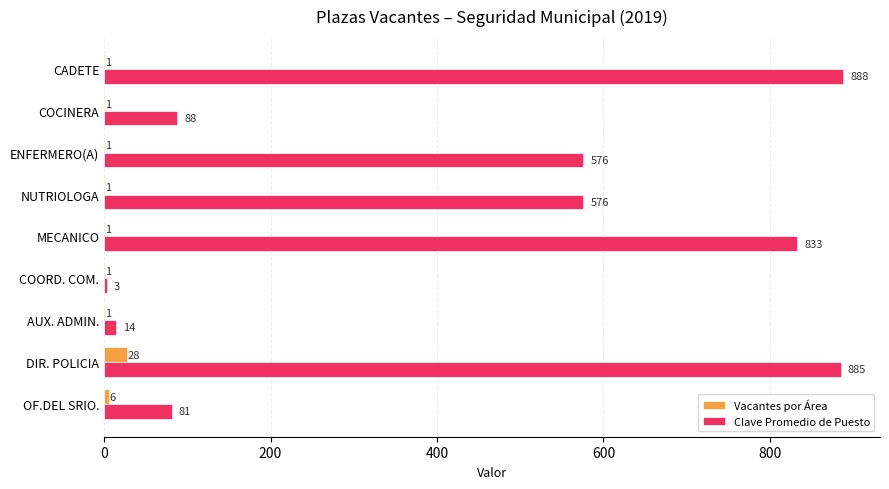

Which label corresponds to the largest value in the chart?

CADETE